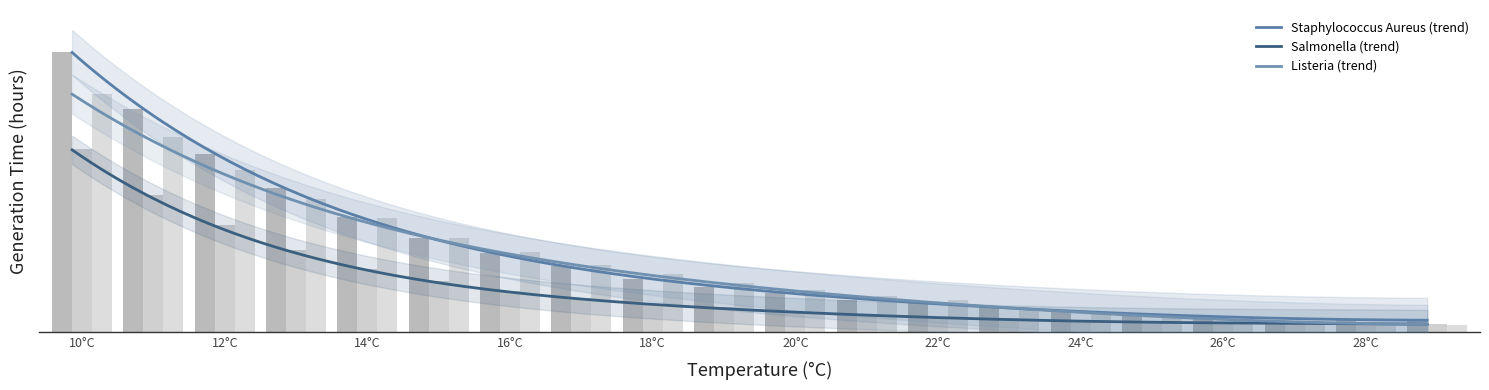

What is the label of the 6th bar from the left?

20°C